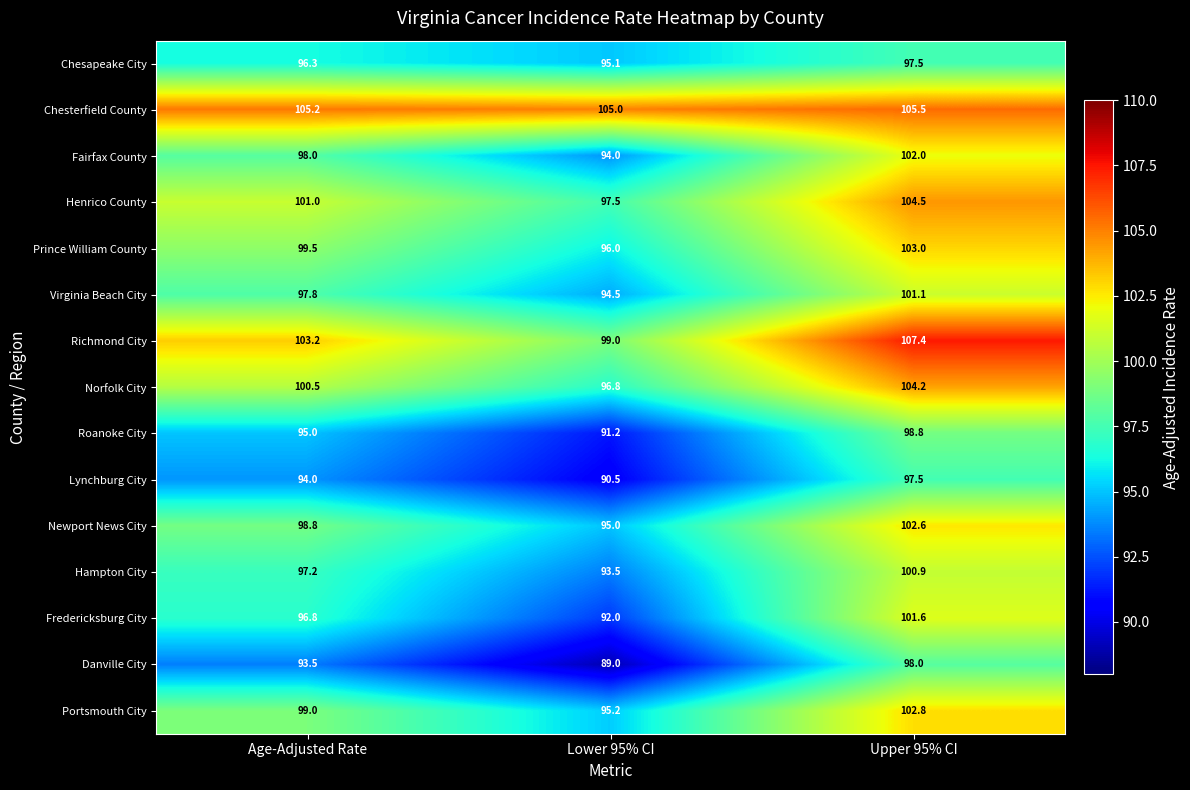

Which series changed the most between Age-Adjusted Rate and Upper 95% CI?

Fredericksburg City